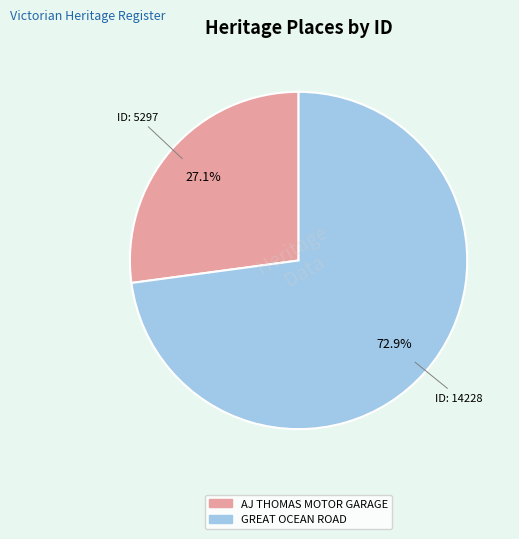

To the nearest percent, what percentage of the pie is AJ THOMAS MOTOR GARAGE?

27%